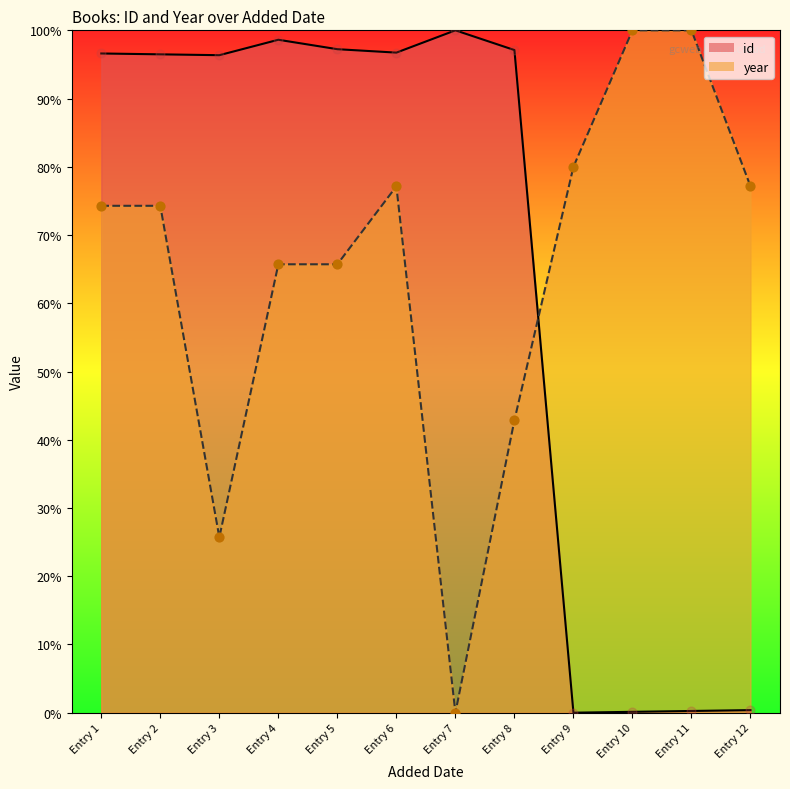

Is the value of id at Entry 1 greater than the value of year at Entry 4?

Yes